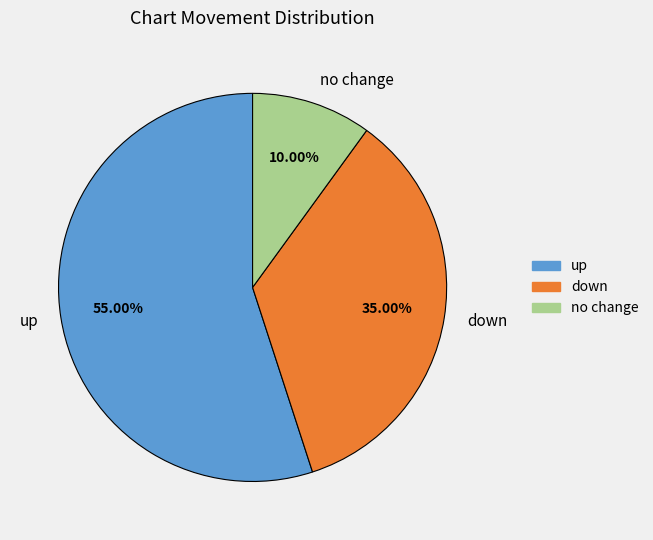

Is there any slice that represents more than half of the pie?

Yes